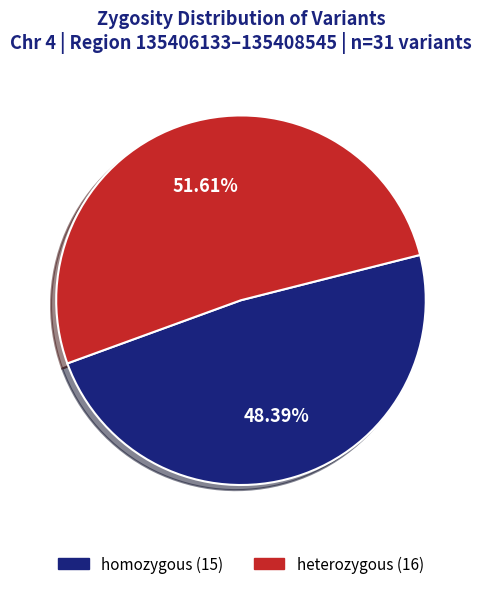

What is the smallest slice in the pie chart?

homozygous